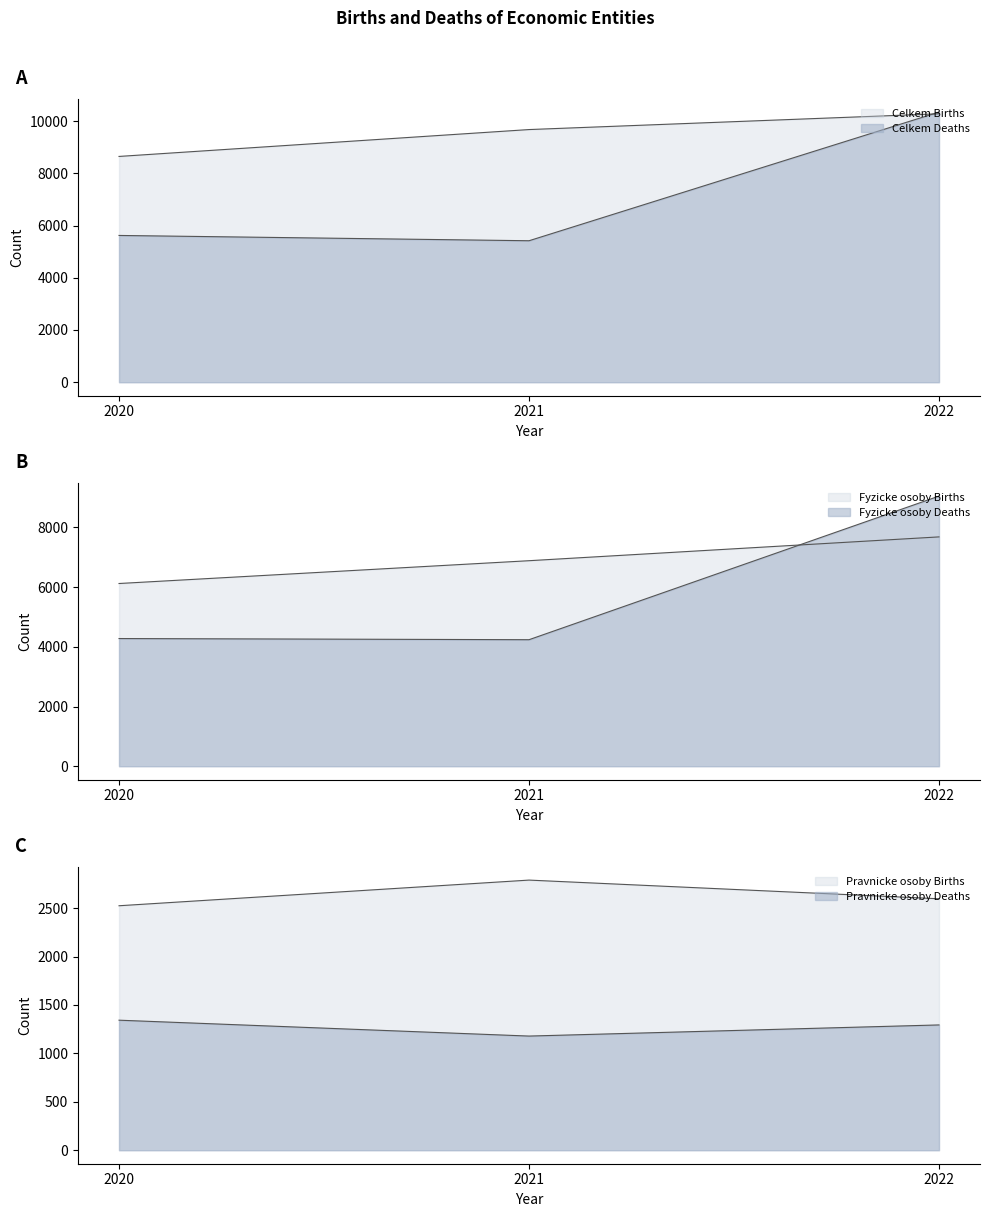

Reading left to right, extract all data points from this chart.

Celkem Births: 8647	9676	10281
Celkem Deaths: 5621	5418	10345
Fyzicke osoby Births: 6122	6886	7684
Fyzicke osoby Deaths: 4278	4239	9051
Pravnicke osoby Births: 2525	2790	2597
Pravnicke osoby Deaths: 1343	1179	1294